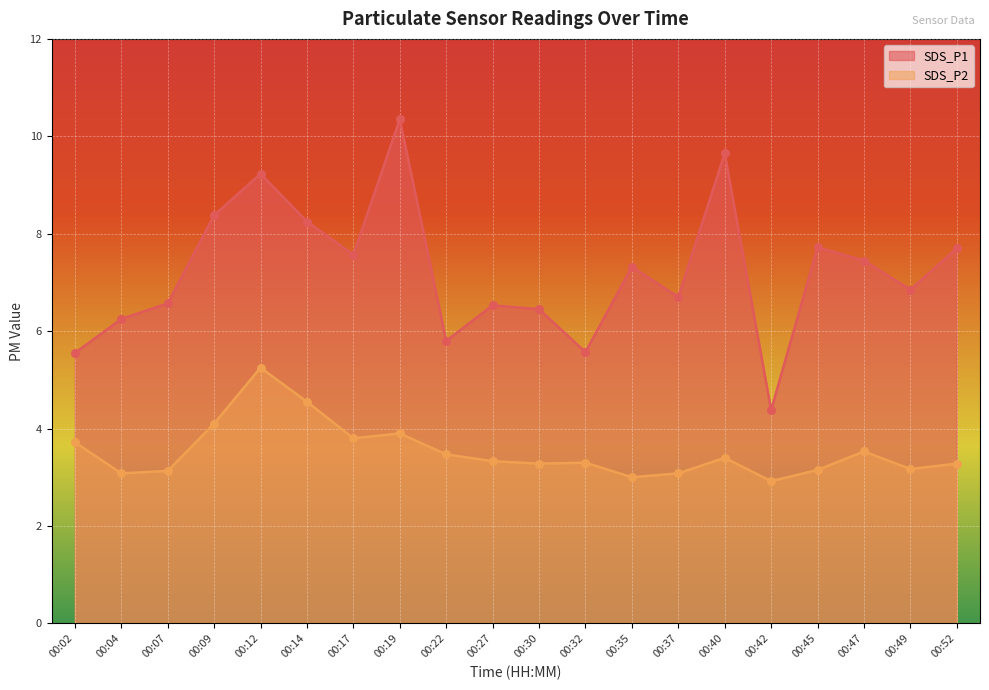

Which series has the widest spread of Y values?

SDS_P1